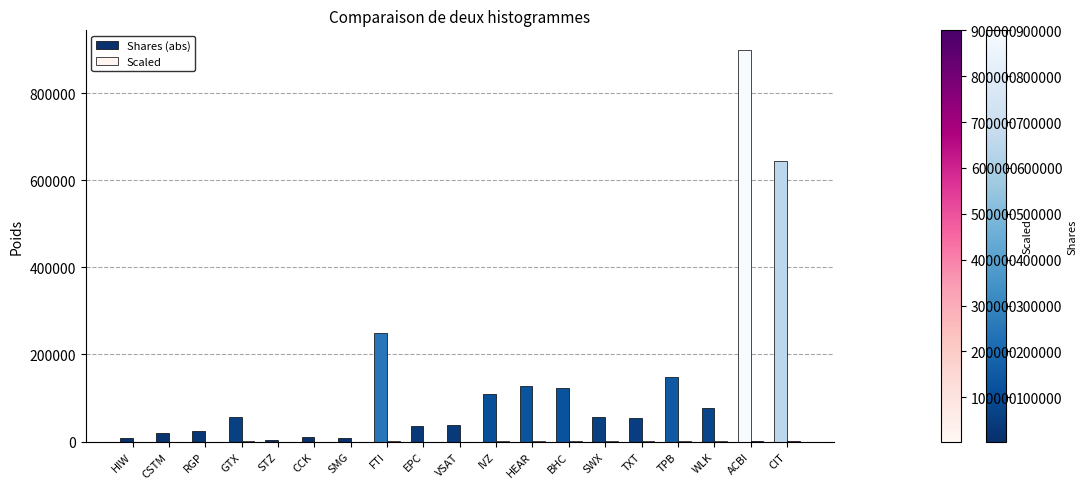

At which category does the chart reach its peak across all series?

ACBI